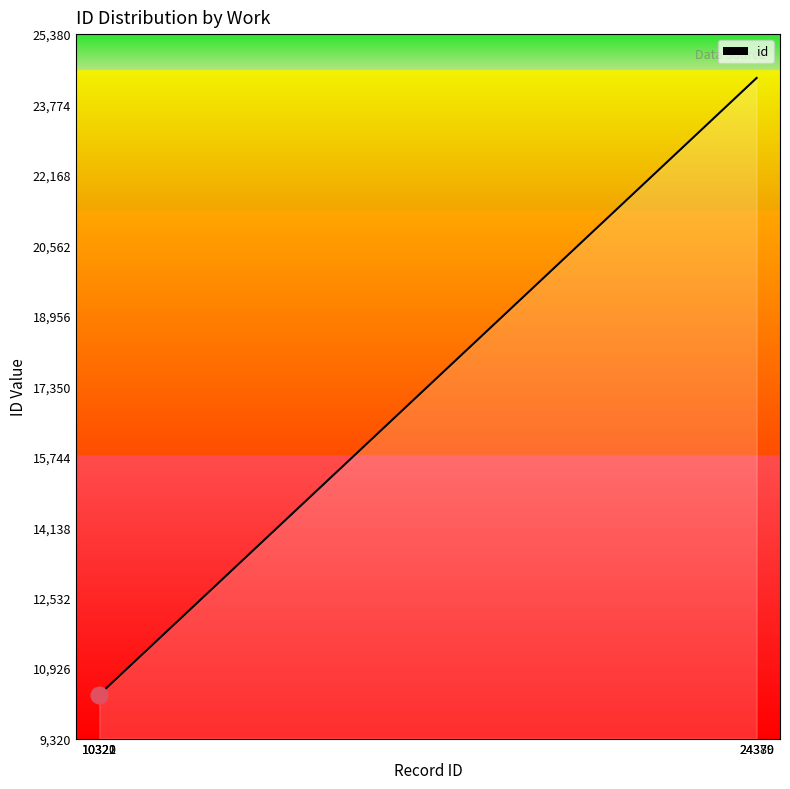

How many distinct data groups are displayed?

1